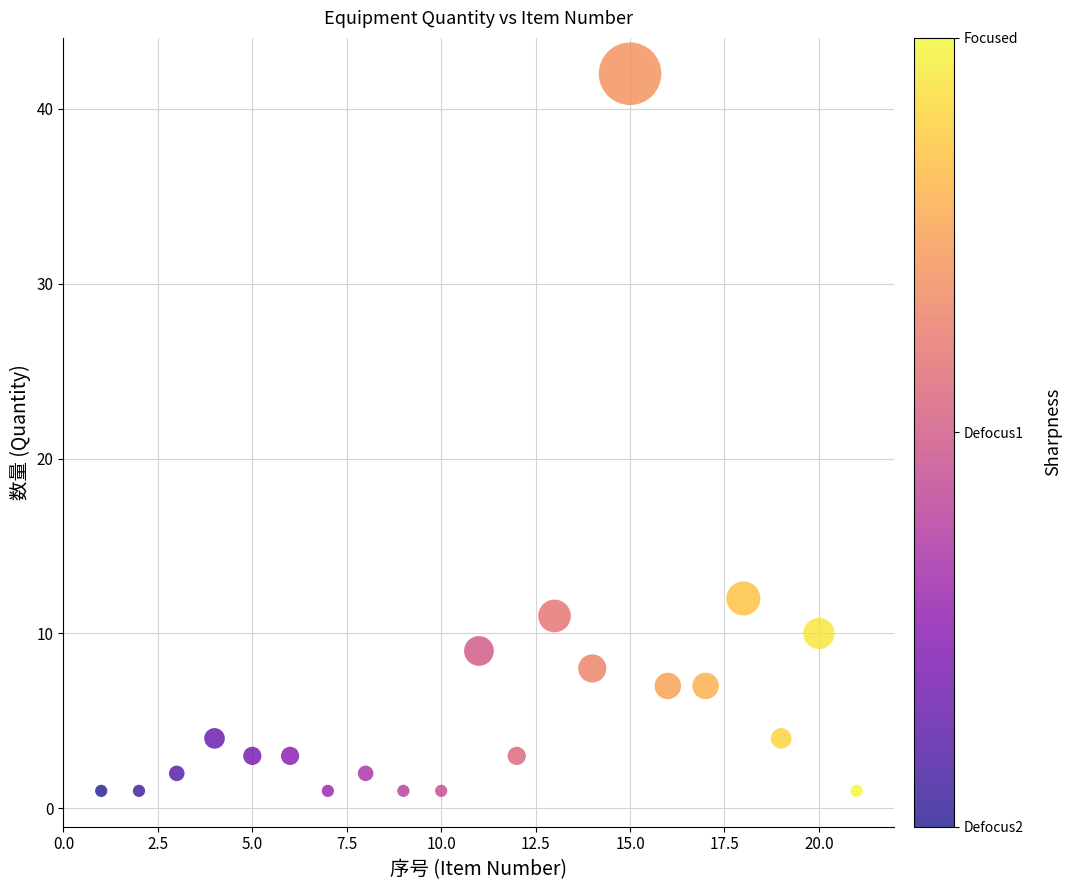

What is the range of Y values (max minus min)?

41